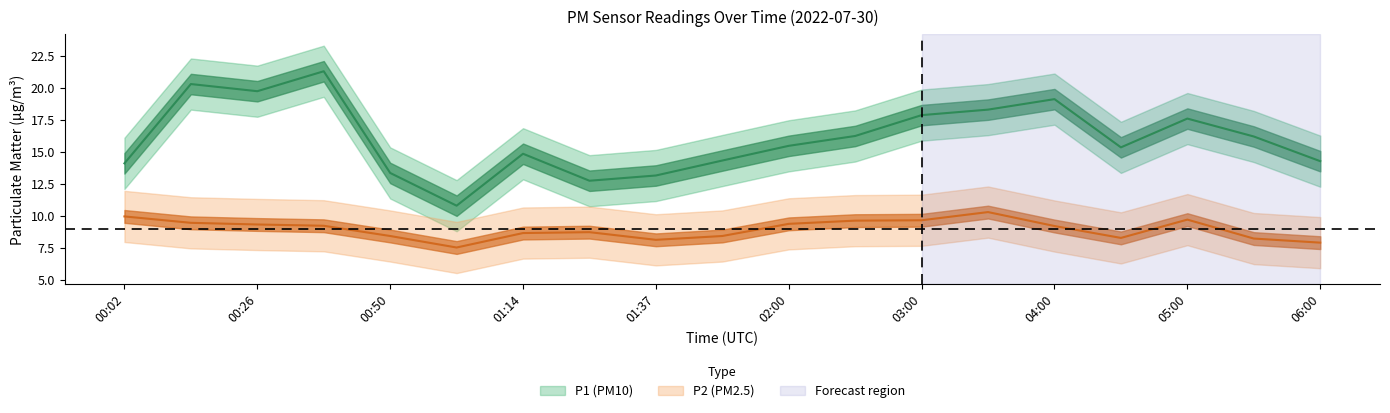

Is the value of P1 at 01:02 greater than the value of P2 at 00:50?

Yes